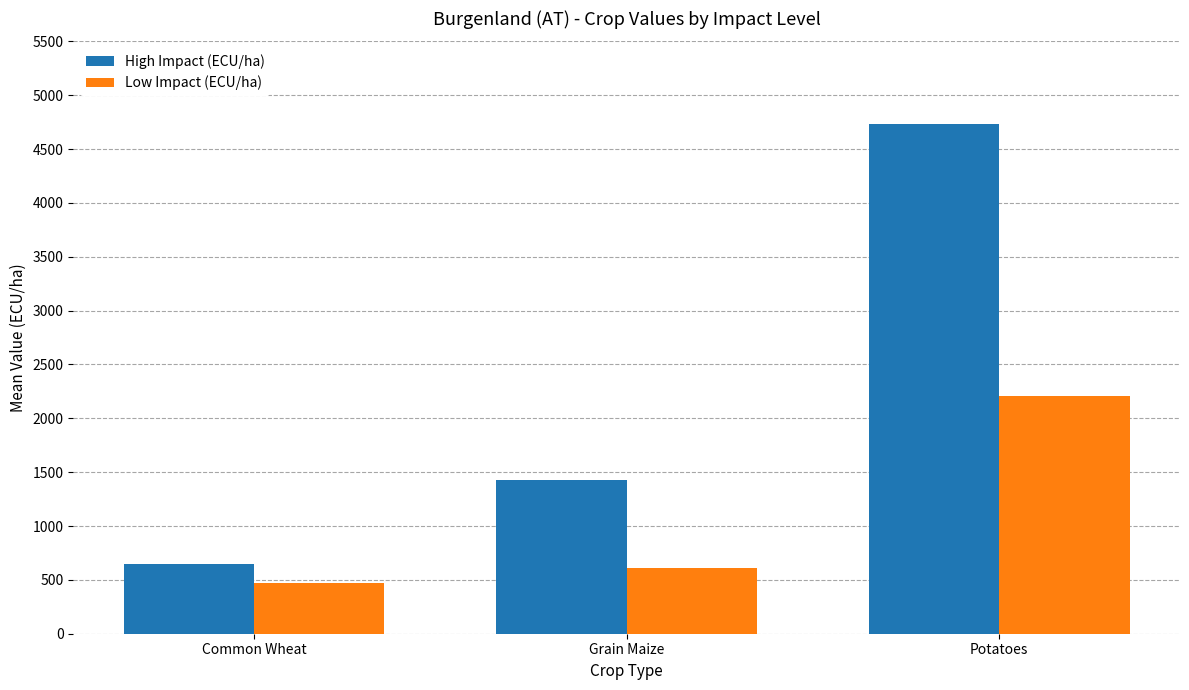

The value of High Impact (ECU/ha) at Common Wheat is 905.6. True or false?

False